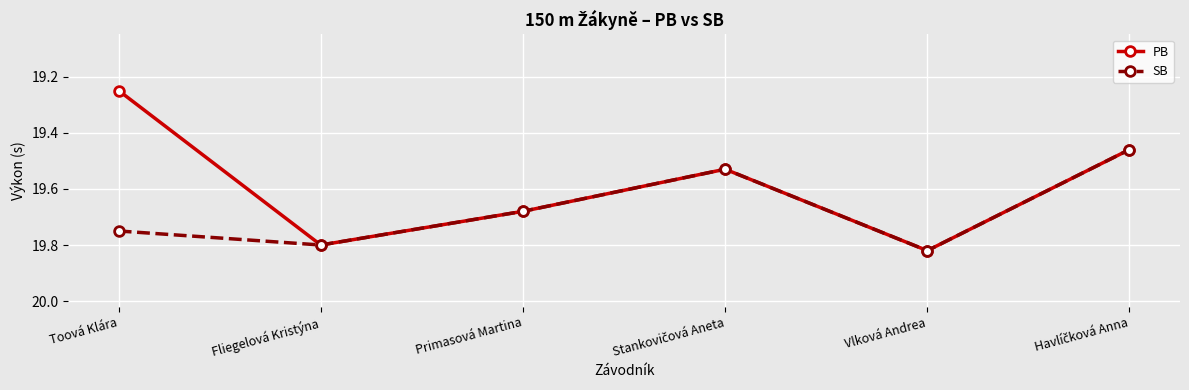

List the series in order of their overall mean, highest first.

SB, PB